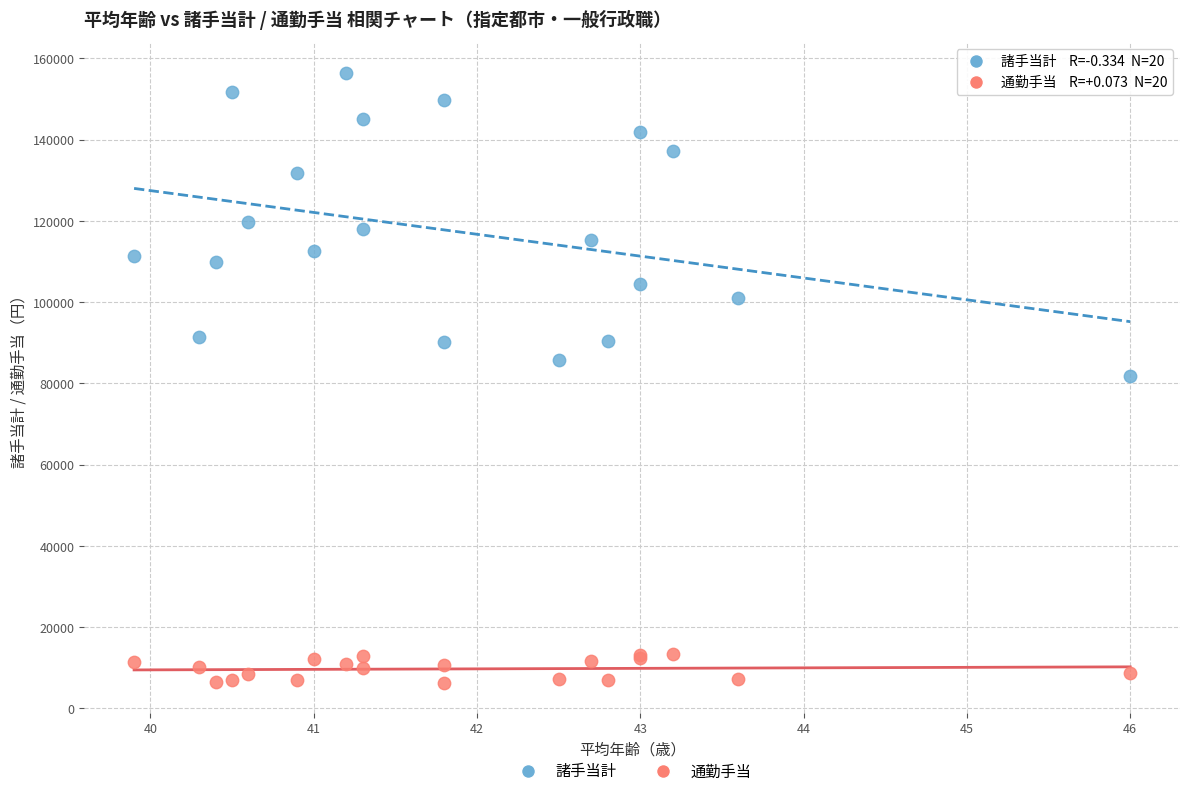

Which series has the widest spread of Y values?

諸手当計